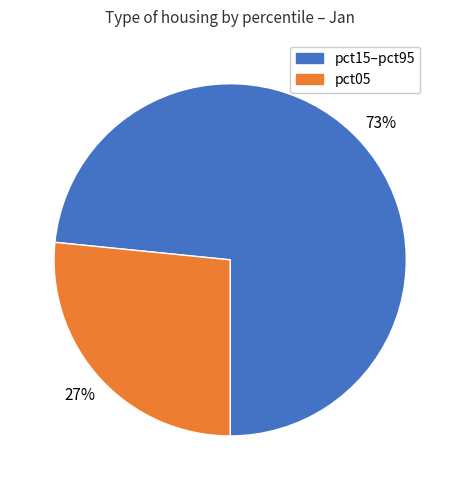

Is there any slice that represents more than half of the pie?

Yes